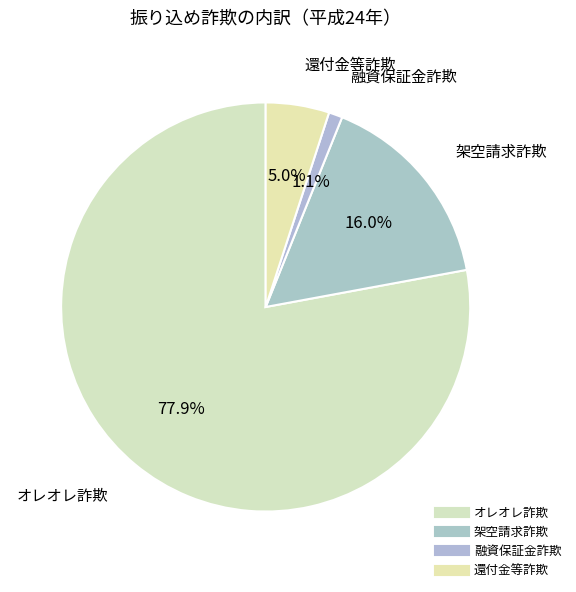

Combined, do 還付金等詐欺 and 架空請求詐欺 account for over 50%?

No